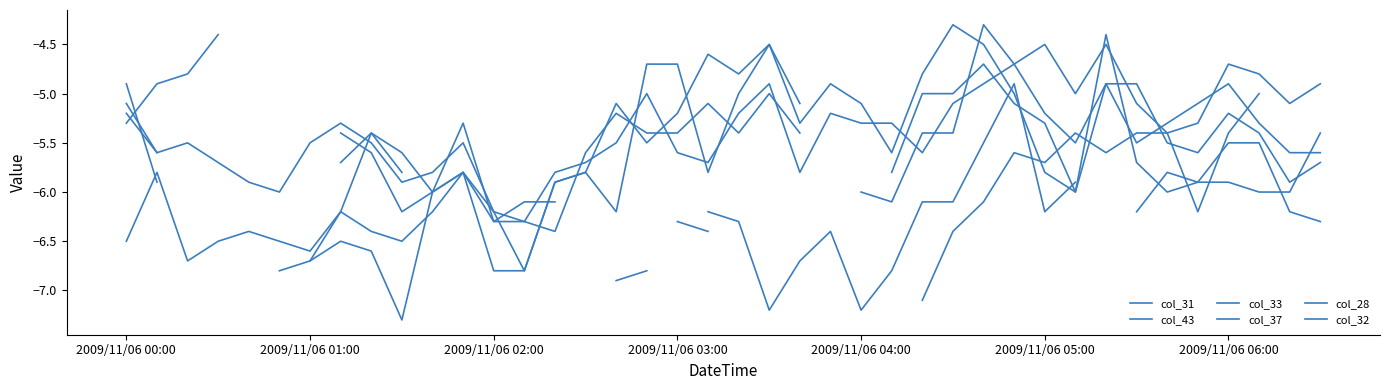

What are all the series names shown in the legend?

col_31, col_43, col_33, col_37, col_28, col_32